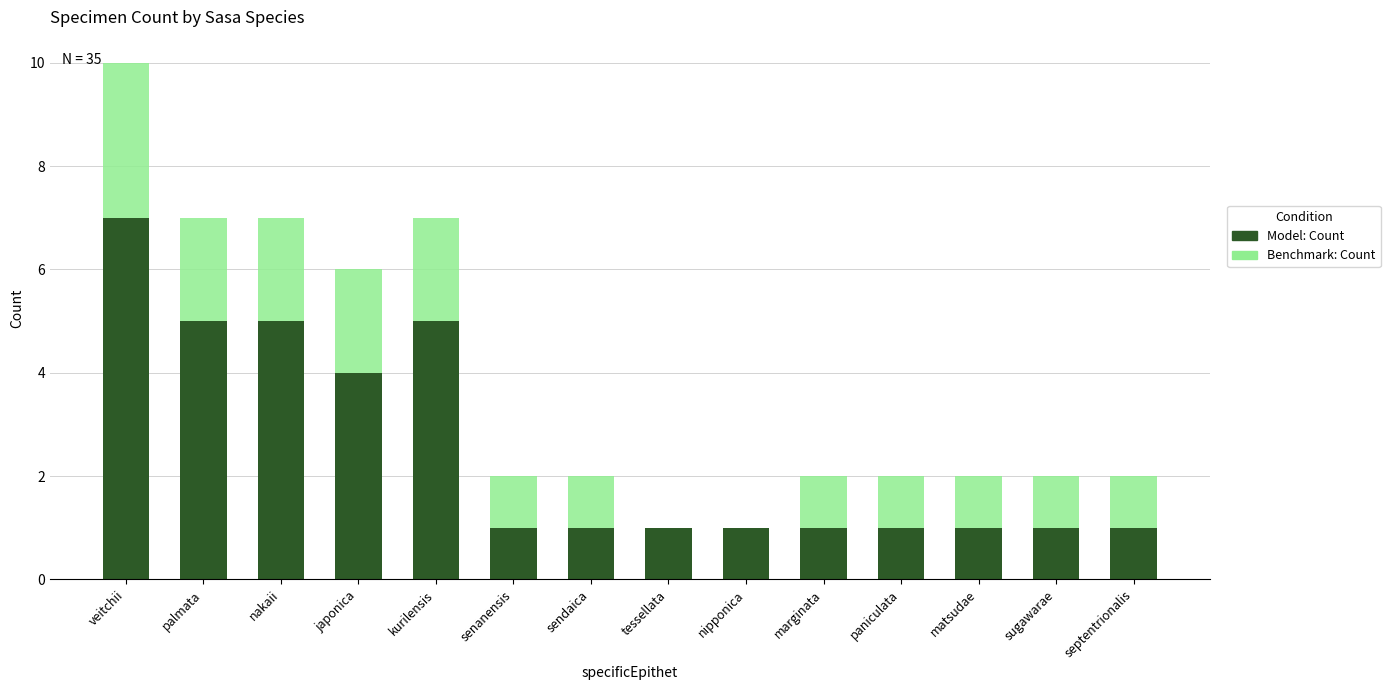

At which category is the sum across all series the highest?

veitchii